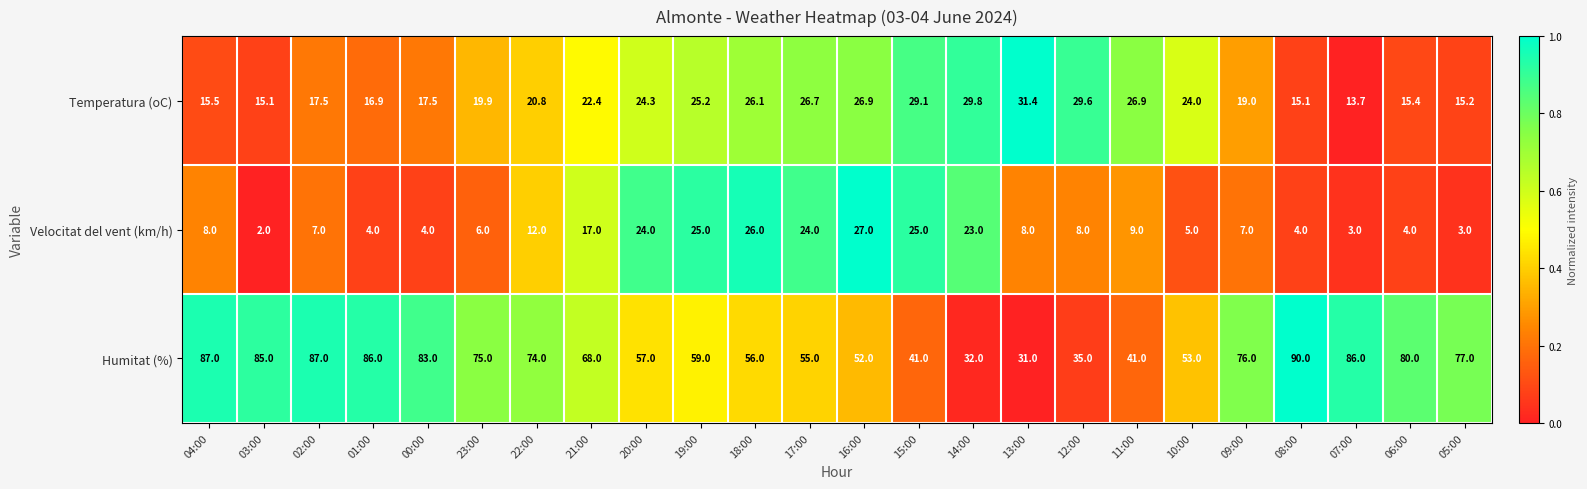

What is the average value of the Temperatura (oC) series?

21.8